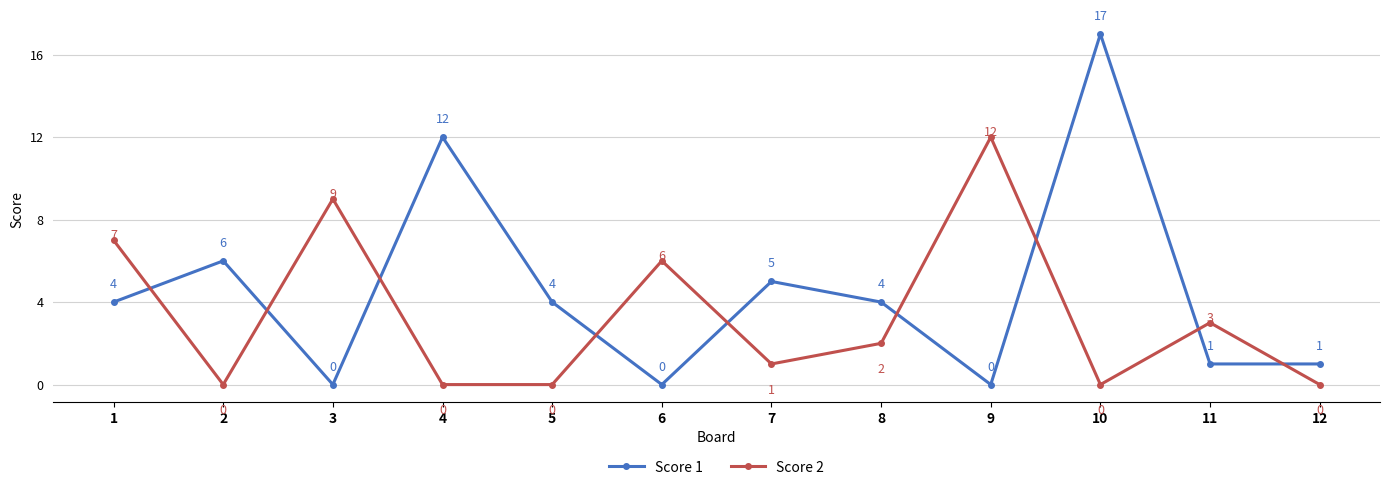

What is the greatest value displayed?

17